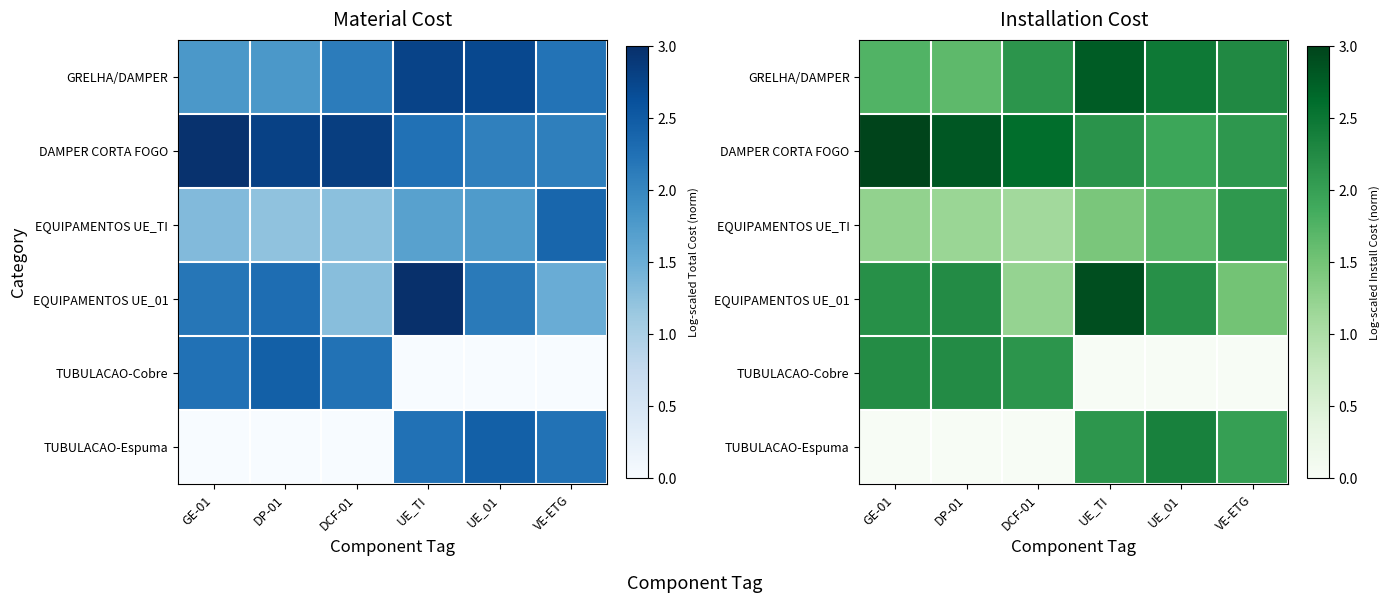

Read the EQUIPAMENTOS UE_TI value at VE-ETG.

2.1